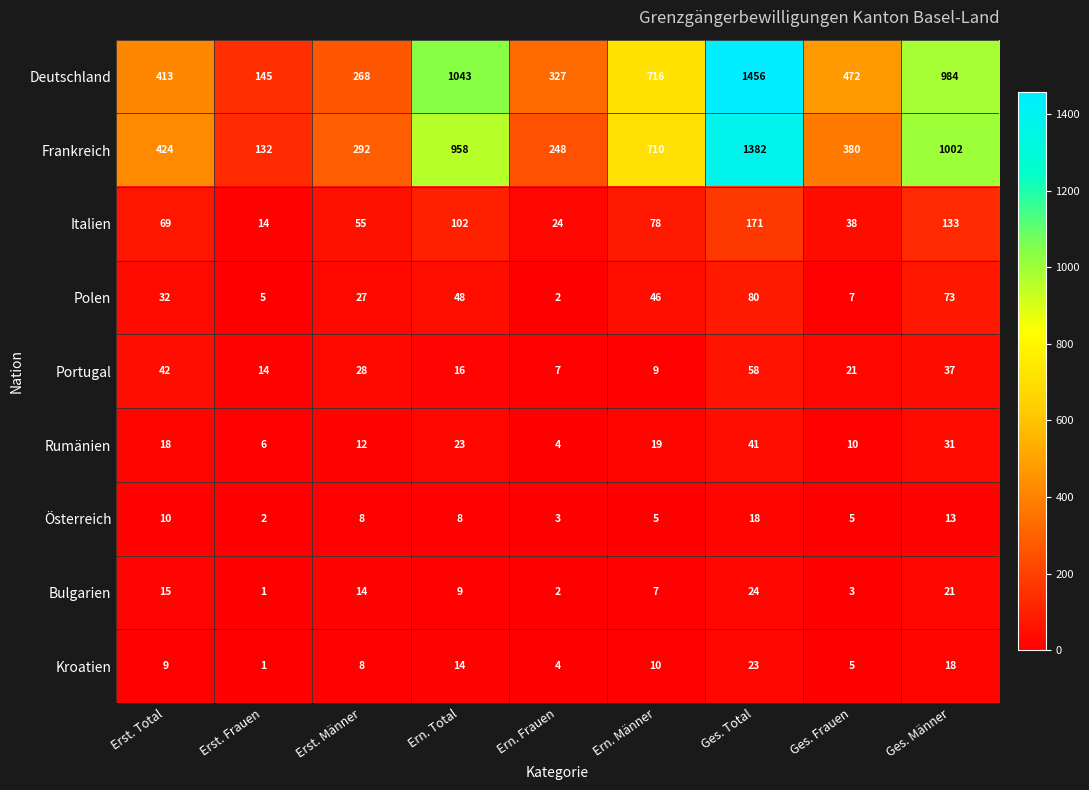

Which series has the largest range (max minus min)?

Deutschland